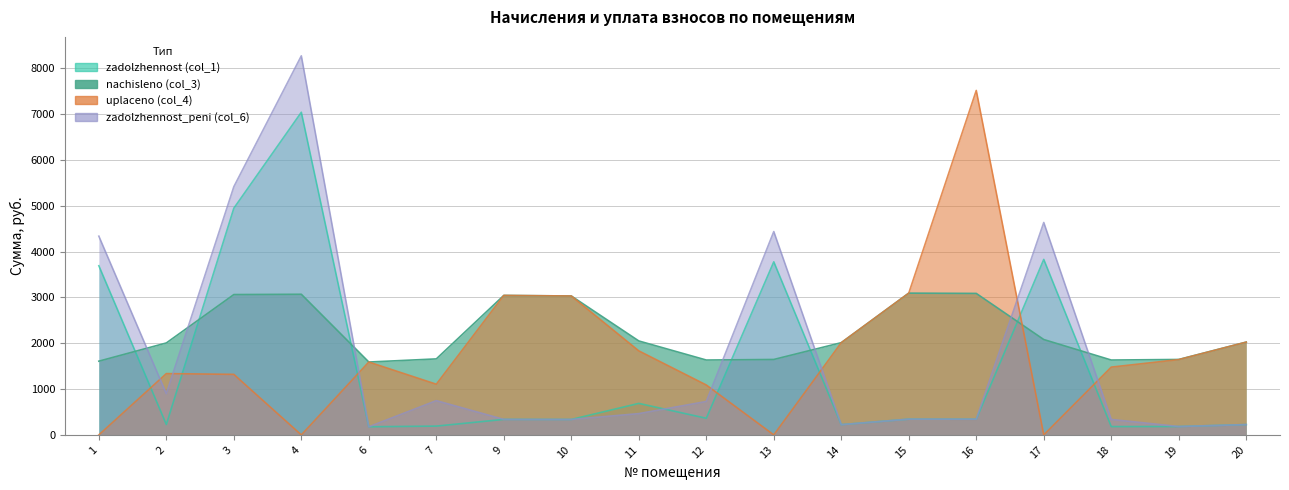

What is the sum of the uplaceno (col_4) values at 11 and 10?

4863.9